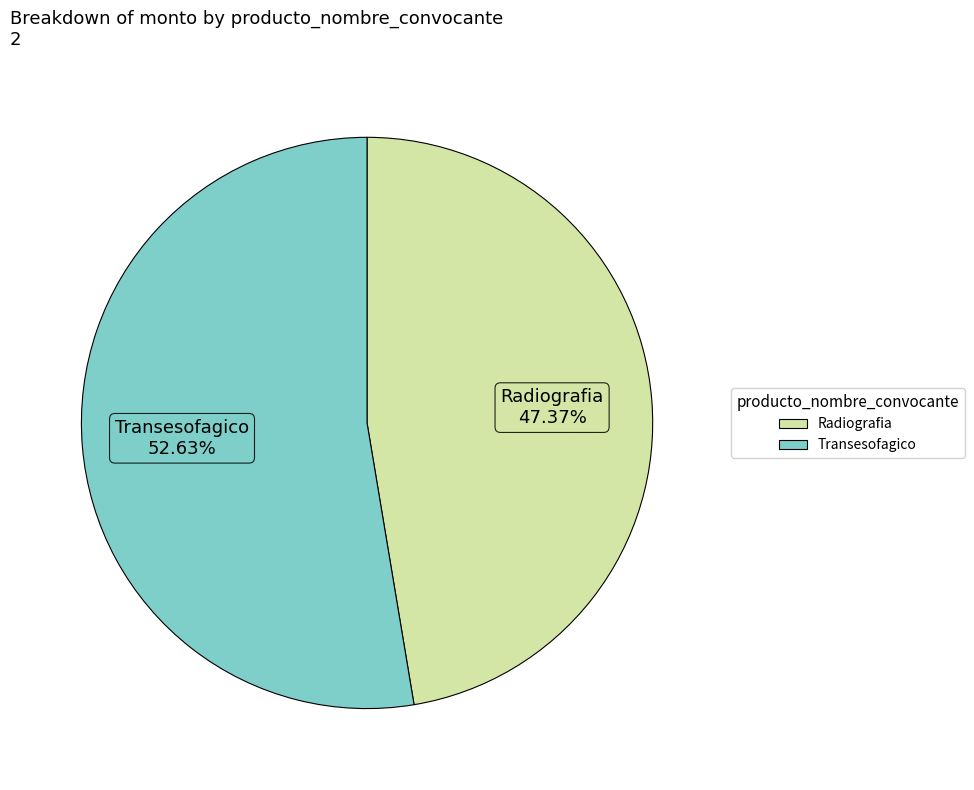

Approximately how many times larger is the value at Radiografia compared to Transesofagico?

0.9